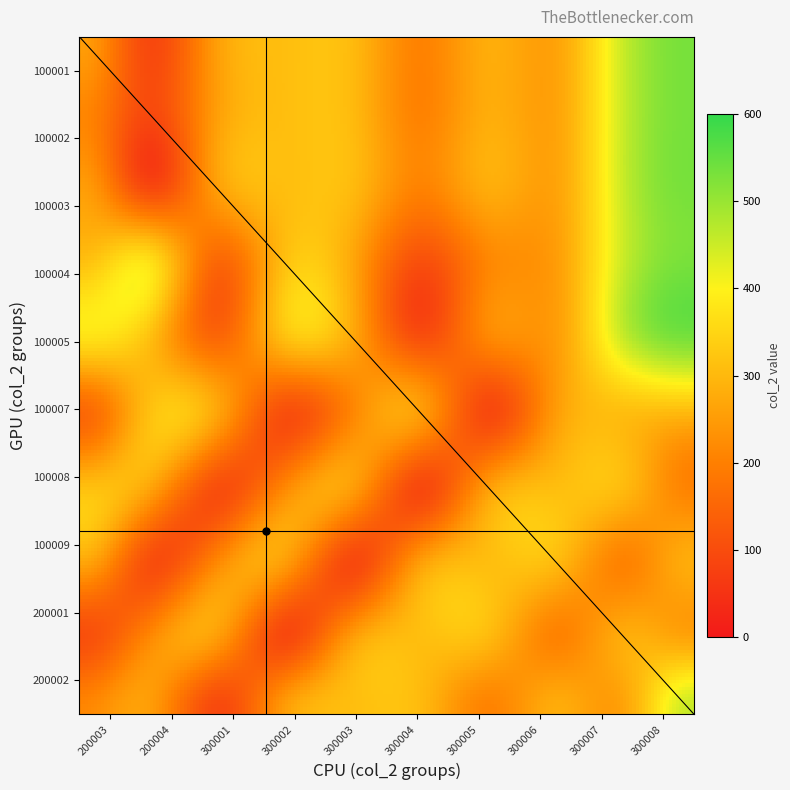

Is the value of 2 at 3 greater than the value of 1 at 7?

No